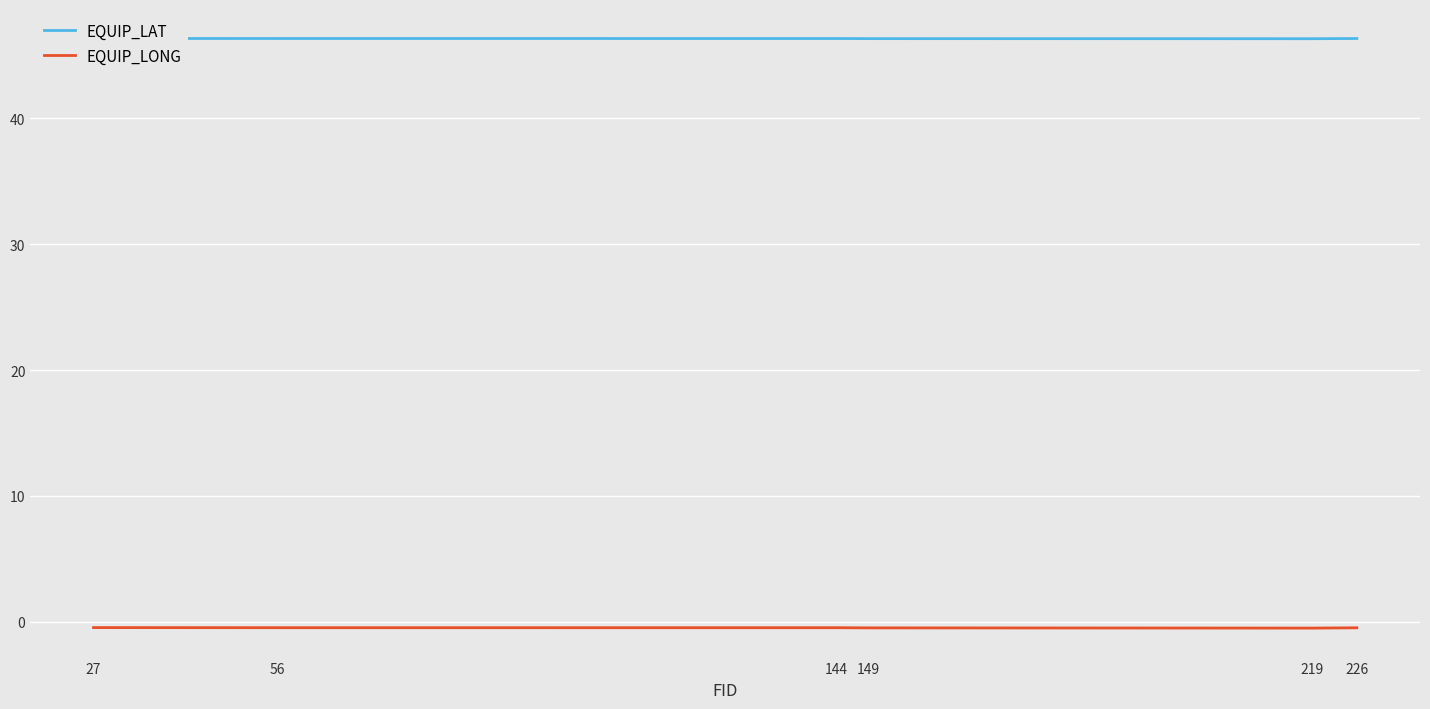

Reading left to right, list all the values displayed in this chart.

EQUIP_LAT: 27=46.3	56=46.3	144=46.3	149=46.3	219=46.3	226=46.3
EQUIP_LONG: 27=-0.4	56=-0.5	144=-0.5	149=-0.5	219=-0.5	226=-0.5